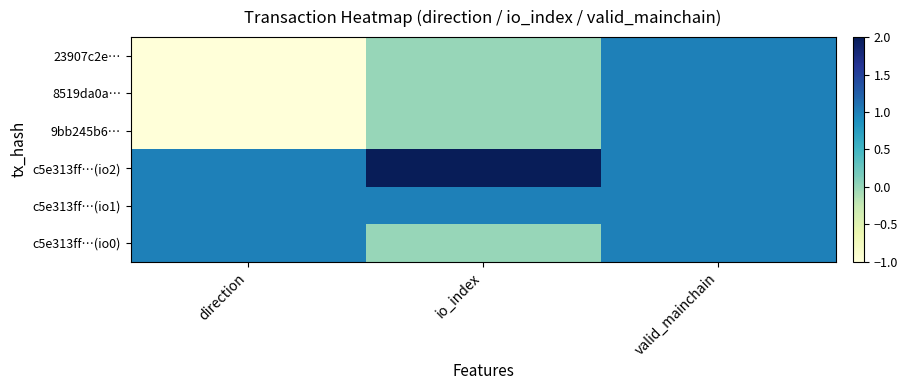

Reading left to right, transcribe all the data shown in this chart.

23907c2e…: direction=-1	io_index=0	valid_mainchain=1
8519da0a…: direction=-1	io_index=0	valid_mainchain=1
9bb245b6…: direction=-1	io_index=0	valid_mainchain=1
c5e313ff…(io2): direction=1	io_index=2	valid_mainchain=1
c5e313ff…(io1): direction=1	io_index=1	valid_mainchain=1
c5e313ff…(io0): direction=1	io_index=0	valid_mainchain=1